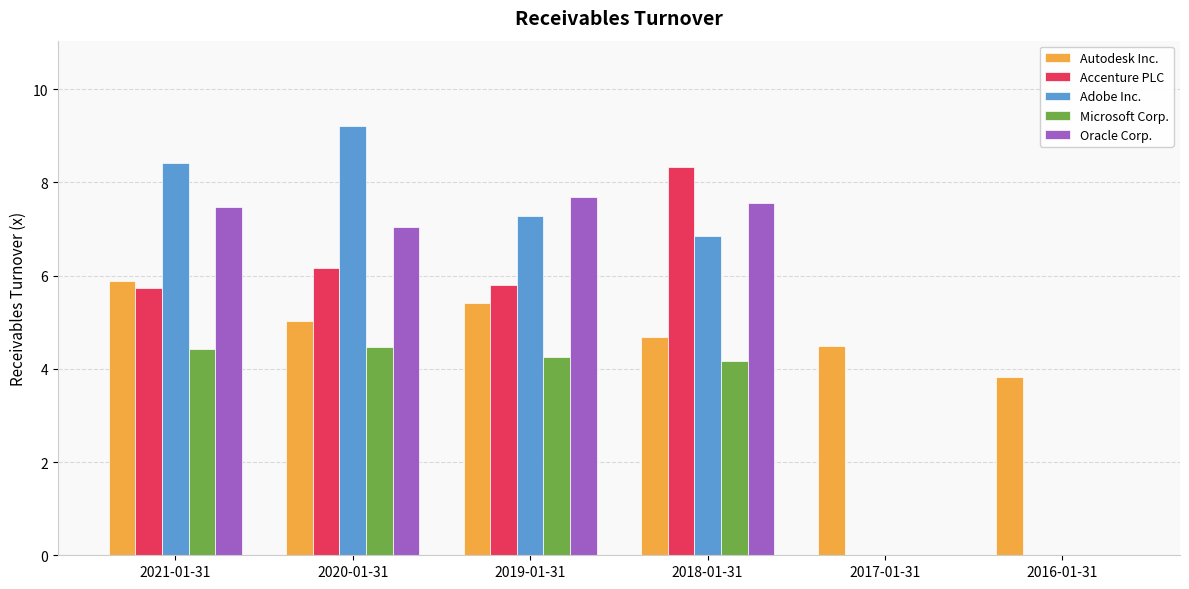

Is it true that Microsoft Corp. equals 0.0 at 2017-01-31?

True